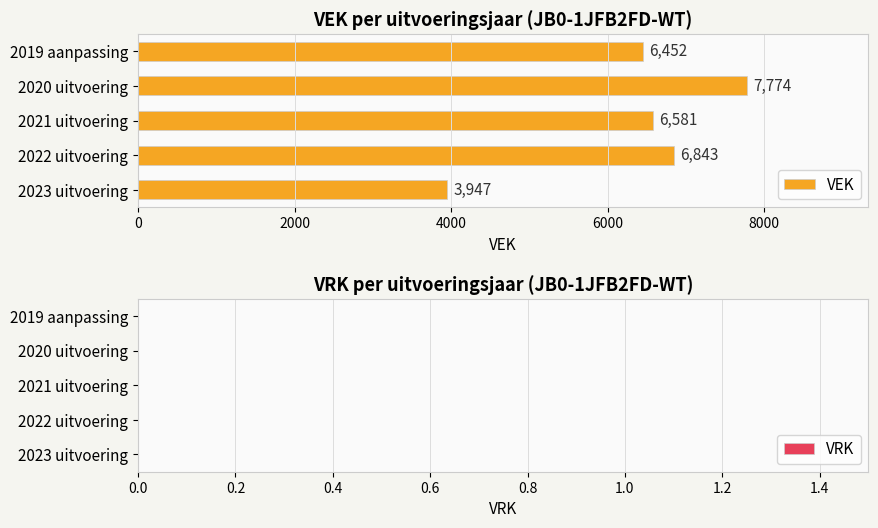

How many bars are there in total?

5